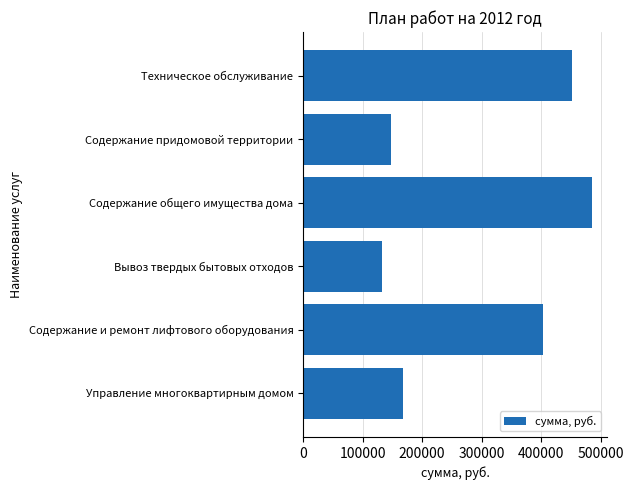

How many distinct data groups are displayed?

1